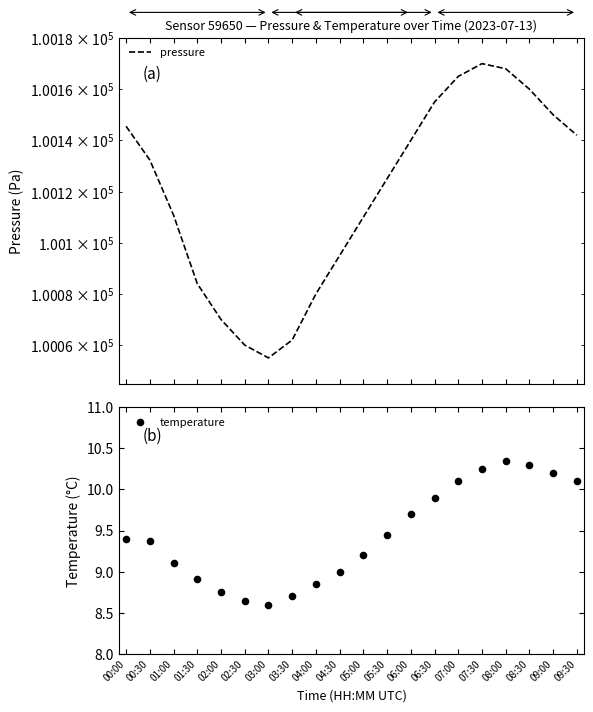

At how many categories does at least one series exceed 9049?

20